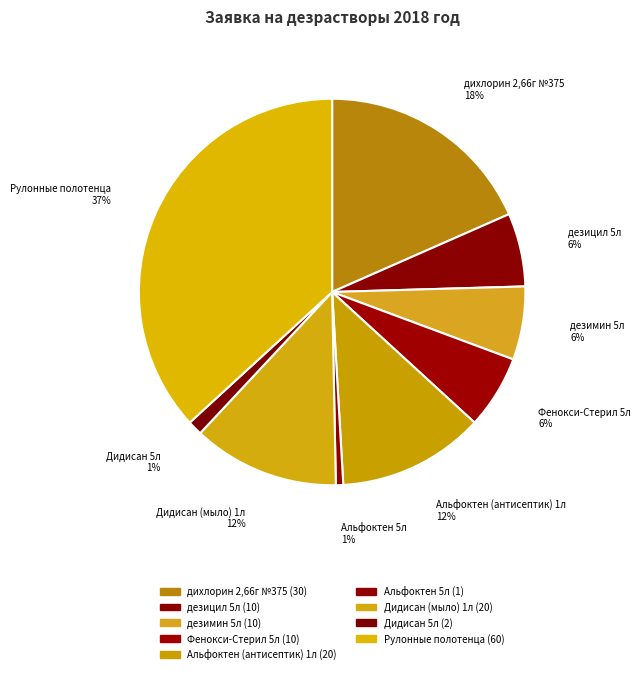

Does Дидисан (мыло) 1л represent more than half of the total?

No